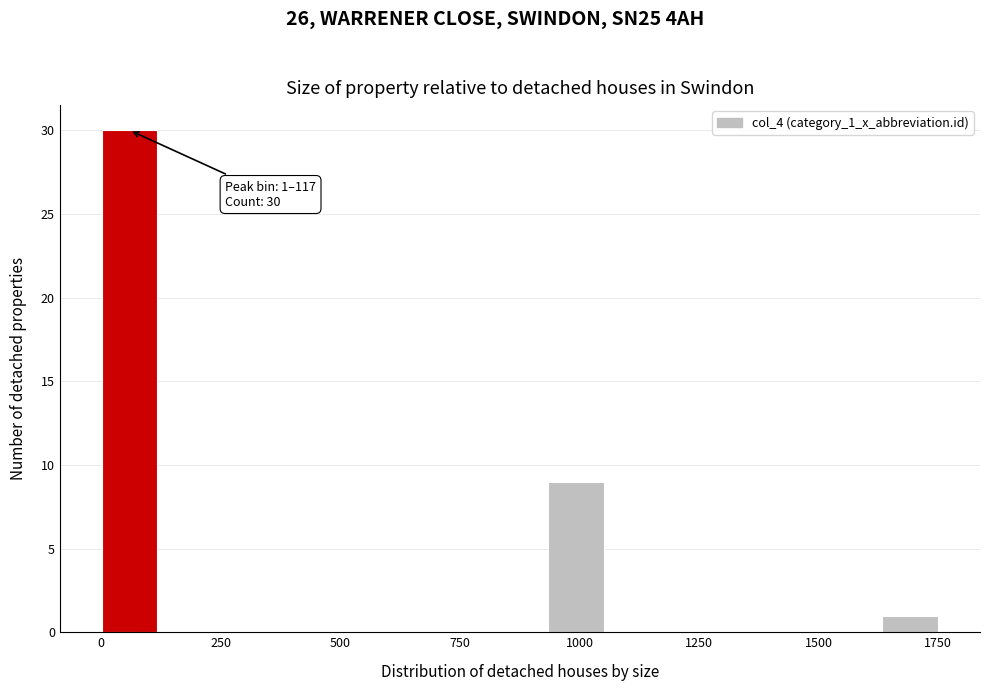

Read against the x-axis, roughly where is the centre of the tallest bar?

50